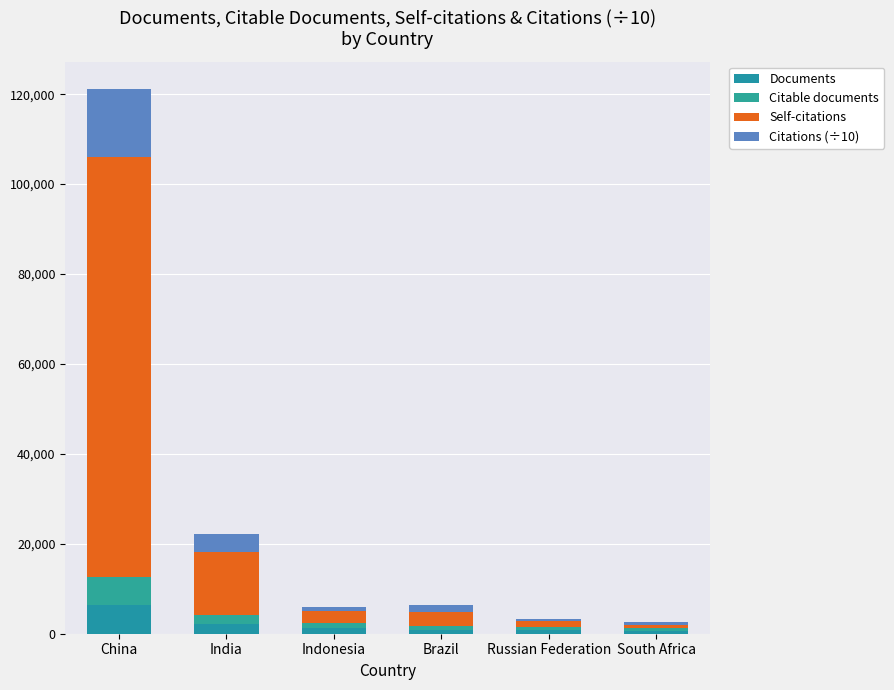

What is the label of the 5th bar from the left?

Russian Federation